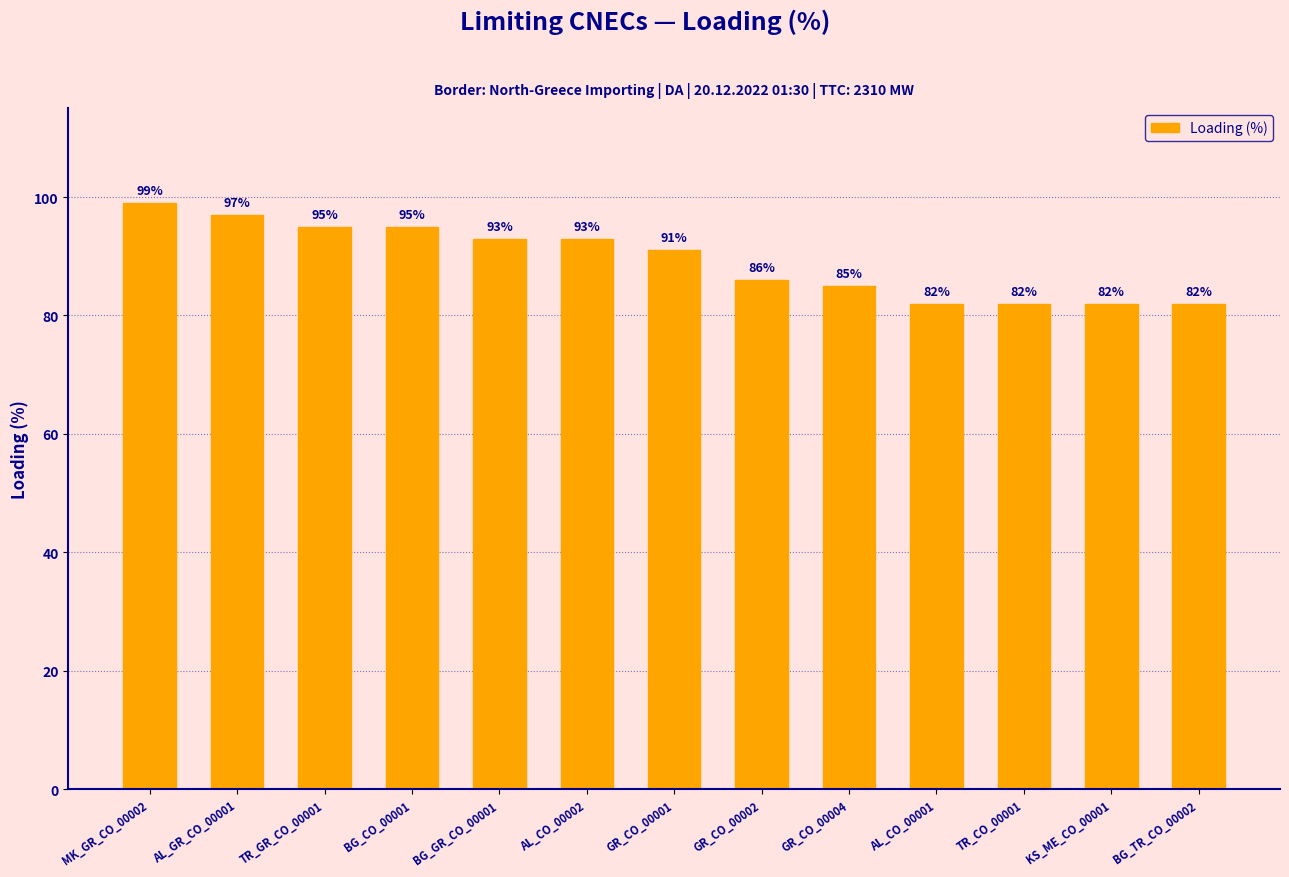

What is the minimum value shown in the chart?

82